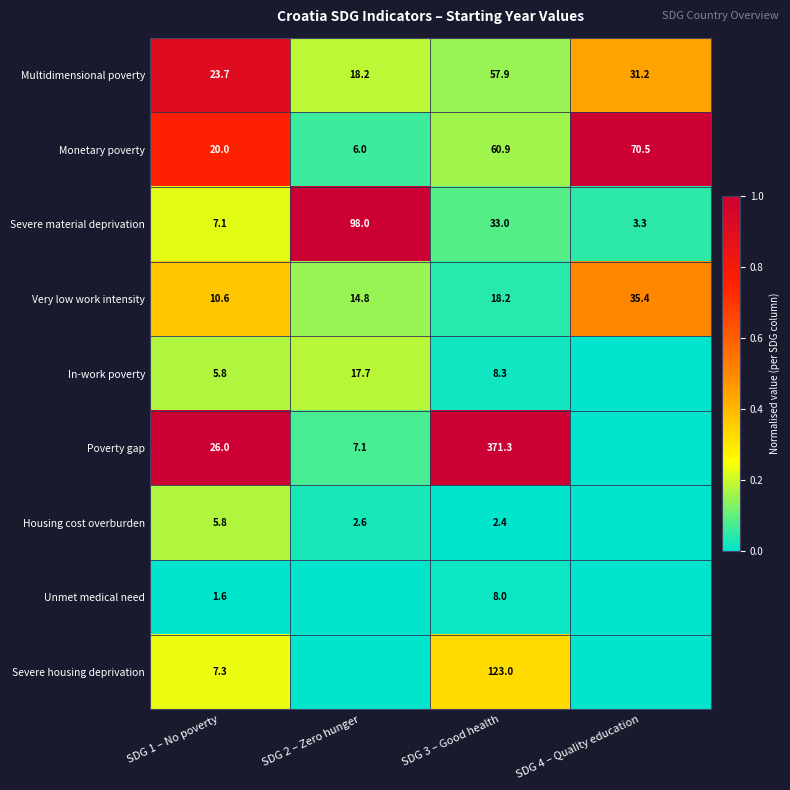

The Severe material deprivation series shows 0.1 at SDG 3 – Good health. True or false?

False